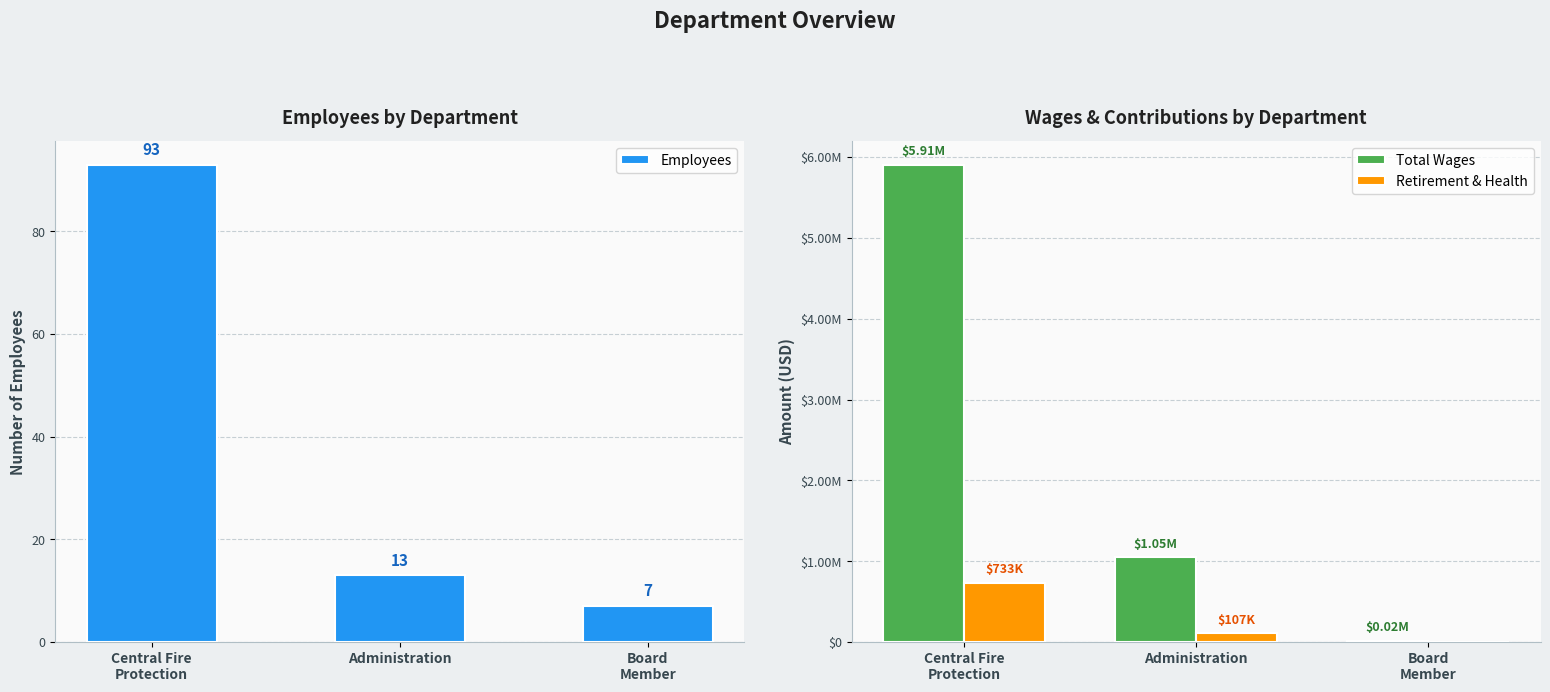

How many series are shown in this chart?

3